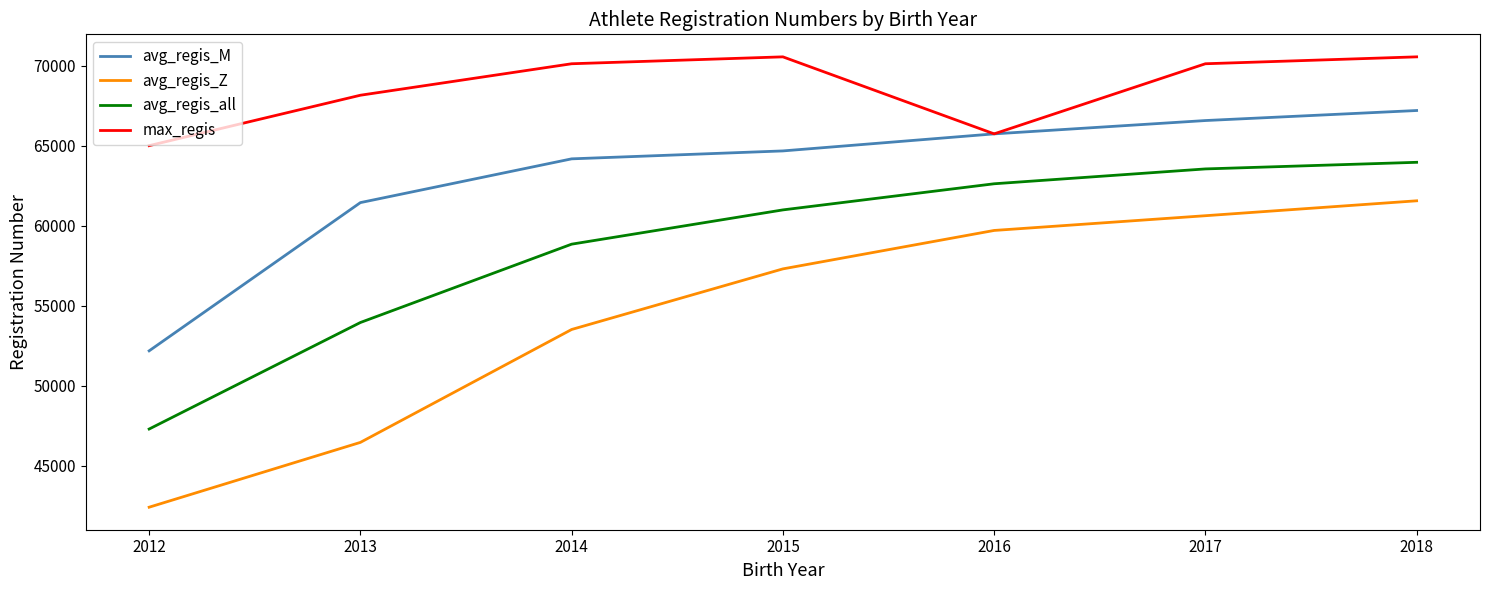

What value does the max_regis series have at 2016, to the nearest 10?

65730